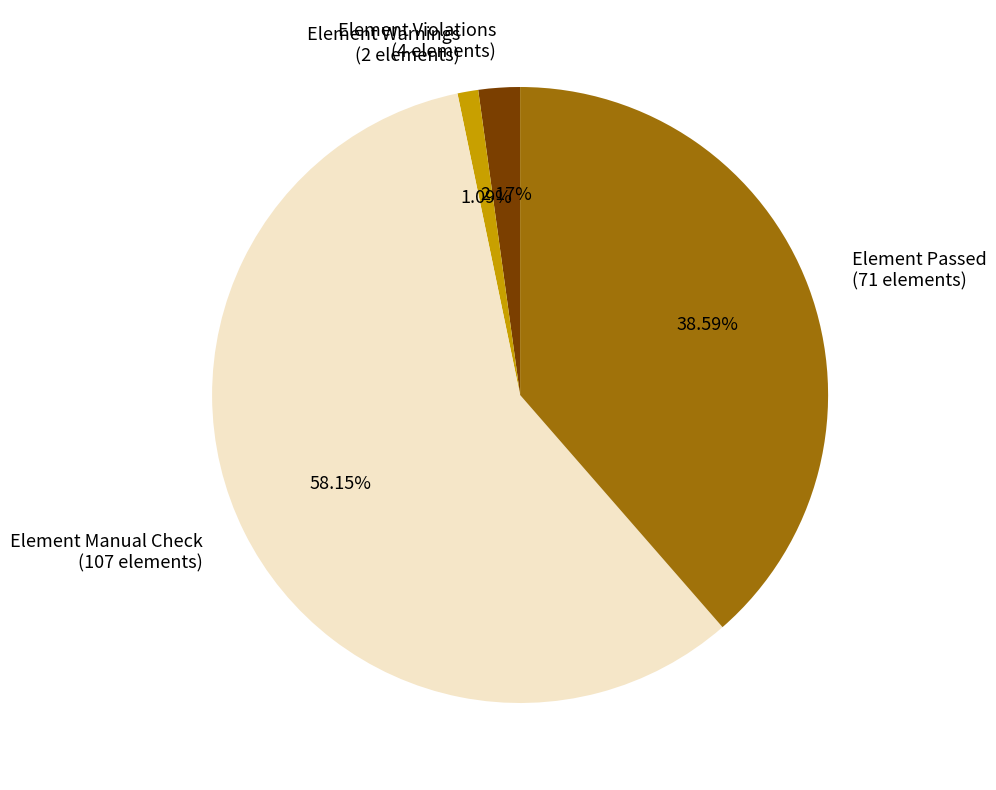

How many slices are in this pie chart?

4